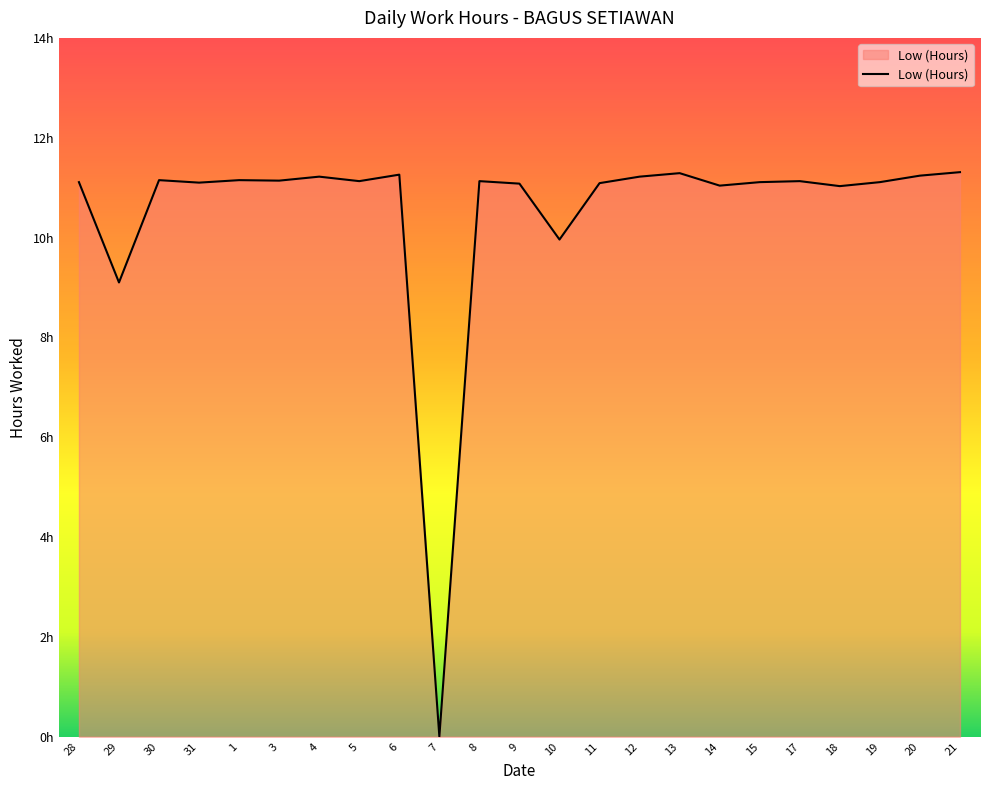

What is the difference between the maximum and second lowest values?

2.2